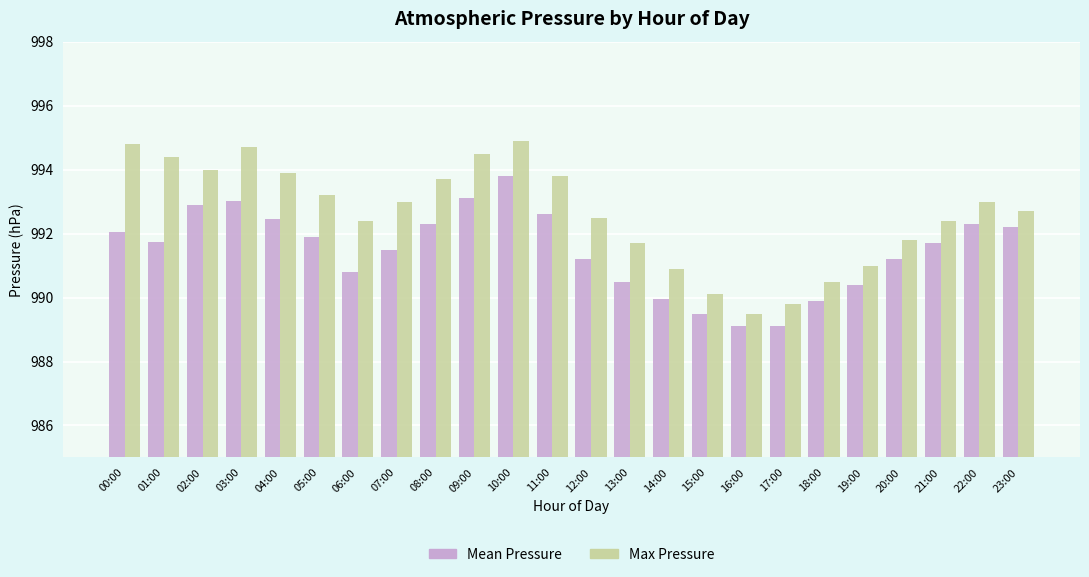

What is the sum of all Max Pressure values?

23823.2